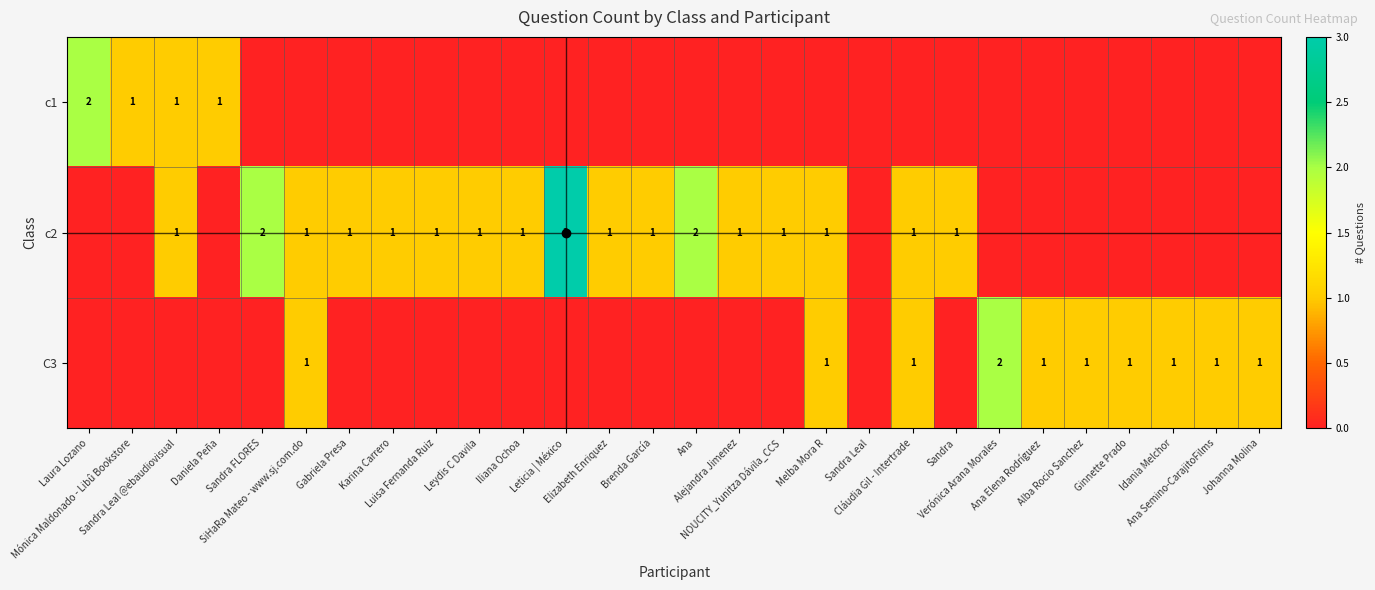

True or false: C3 has a value of 1 at Melba Mora R.

True